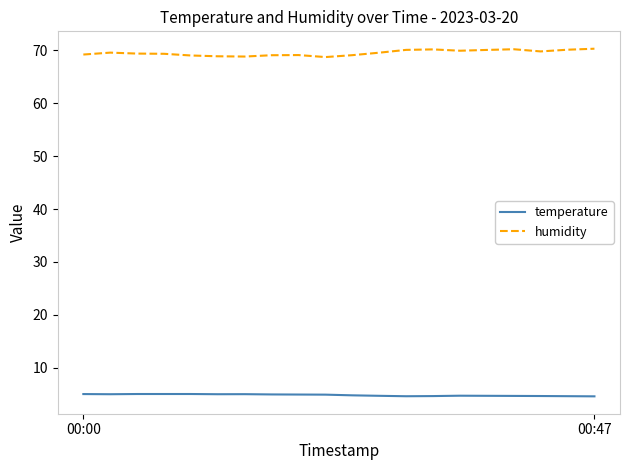

Which series has the largest total across all categories?

humidity